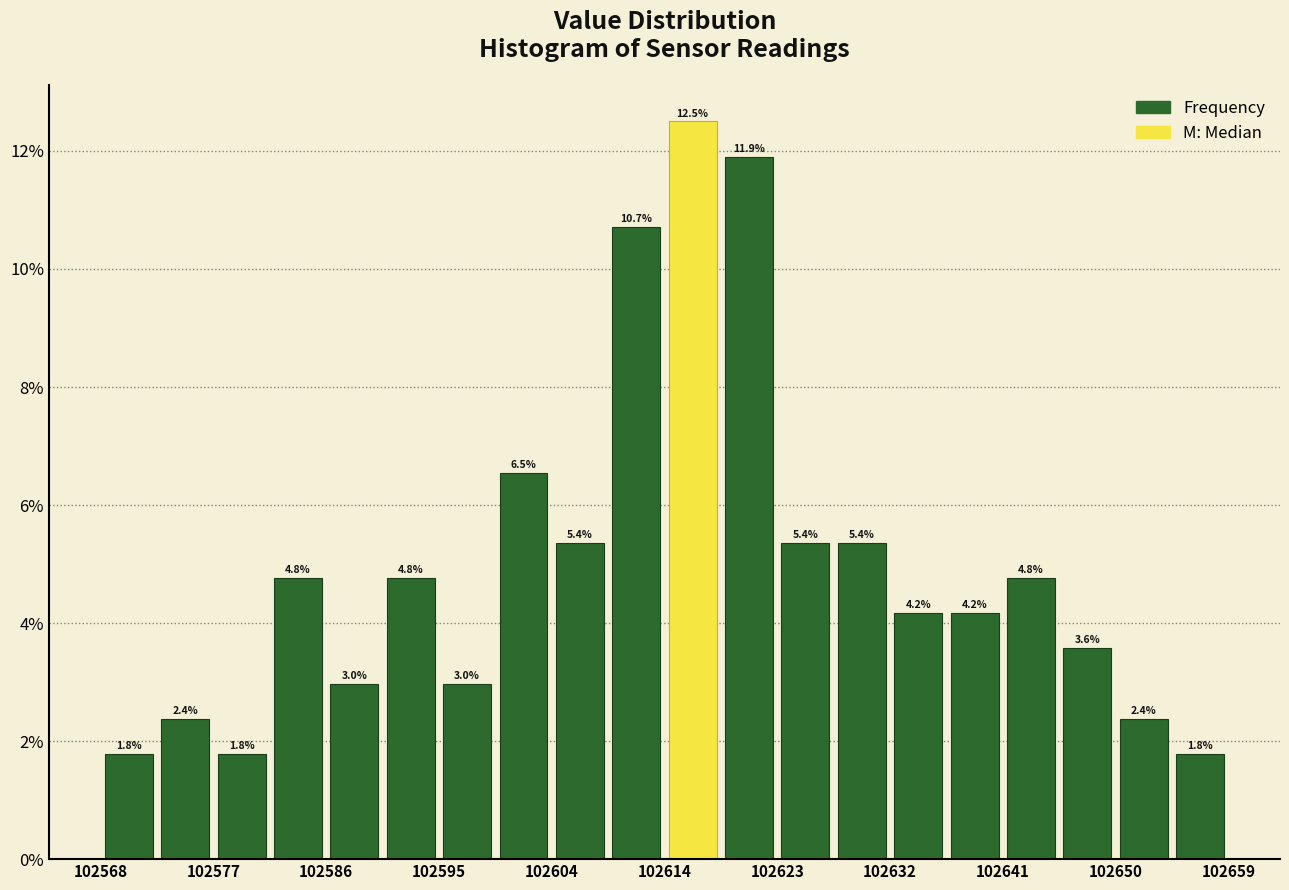

How tall is the bar that spans 102645 to 102650 on the x-axis? The bar edges are not printed on the chart, so give them approximately, as read against the axis.

3.6